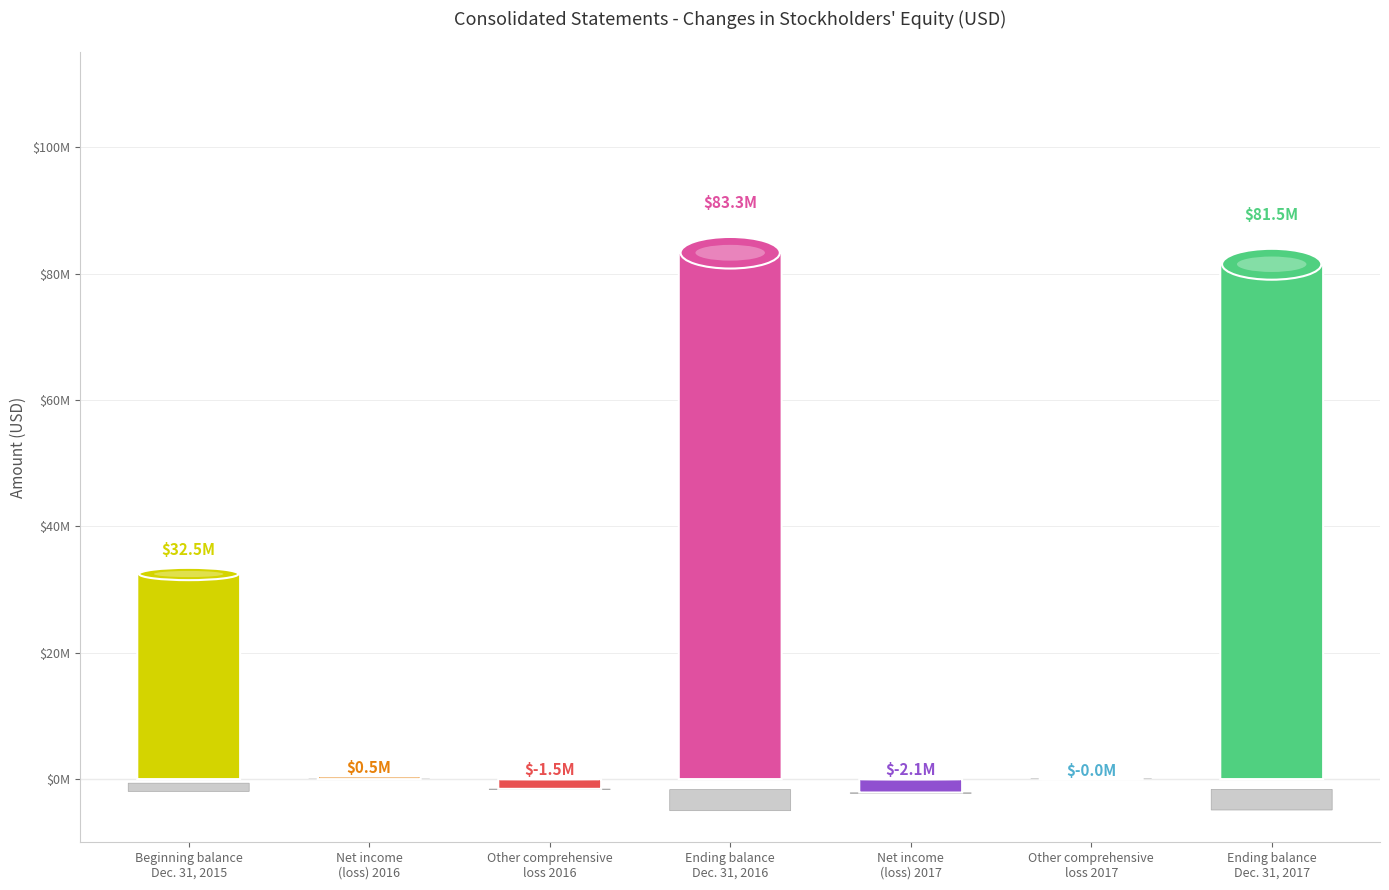

Between Other comprehensive
loss 2016 and Ending balance
Dec. 31, 2016, which is larger?

Ending balance
Dec. 31, 2016